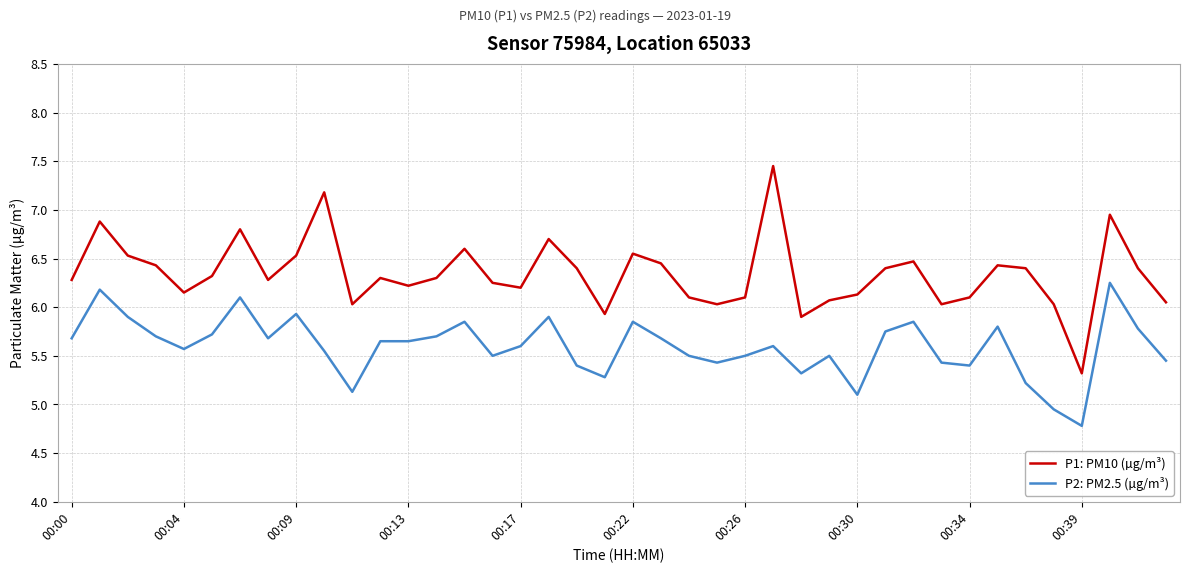

How many interior local valleys does the P1: PM10 (µg/m³) series have?

10